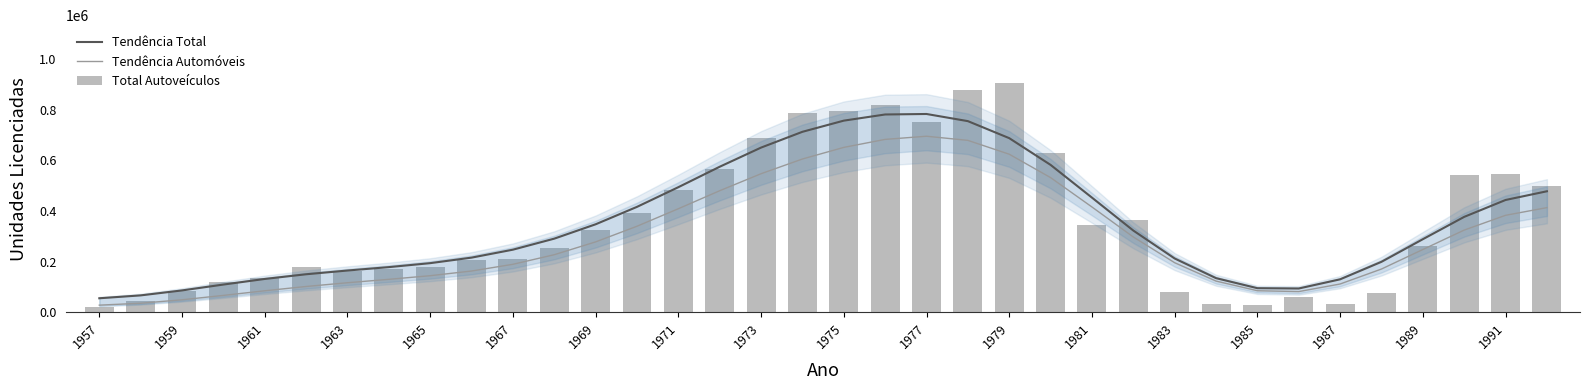

Reading left to right, what are all the values shown in this chart?

Tendência Total: 55297.9	66642.3	86249.1	109376.1	131535.8	150045.6	164833.6	178233.7	193912.9	215738.5	247150.6	290685.9	347348.1	416154.3	493857.3	574593.9	650208.6	712539.4	756621.8	780949.8	782900.2	754681.1	687482.2	581886.1	452719.0	322691.7	212367.1	134728.7	95042.0	93871.5	130063.9	199194.4	288457.4	376662.7	443341.4	477745.3
Tendência Automóveis: 28108.8	35627.2	49265.0	66589.8	84835.8	101797.4	116609.5	130052.3	144359.5	162844.3	189370.7	227270.9	277869.3	339677.4	408801.4	479892.5	547064.0	605160.1	651021.3	682594.5	695074.3	678718.9	624078.6	531696.6	415694.5	297285.7	195654.7	123167.1	85011.0	81636.4	111603.8	170711.7	247779.5	324460.5	382829.9	413133.2
Total Autoveículos: 20967.0	46280.0	83333.0	118025.0	136229.0	179018.0	163994.0	170648.0	177389.0	206774.0	211492.0	255641.0	326083.0	390915.0	483044.0	566185.0	689392.0	785430.0	795421.0	816952.0	749971.0	877816.0	906885.0	627050.0	344490.0	365520.0	78816.0	33563.0	28675.0	62021.0	31240.0	77327.0	260881.0	542977.0	546381.0	498985.0